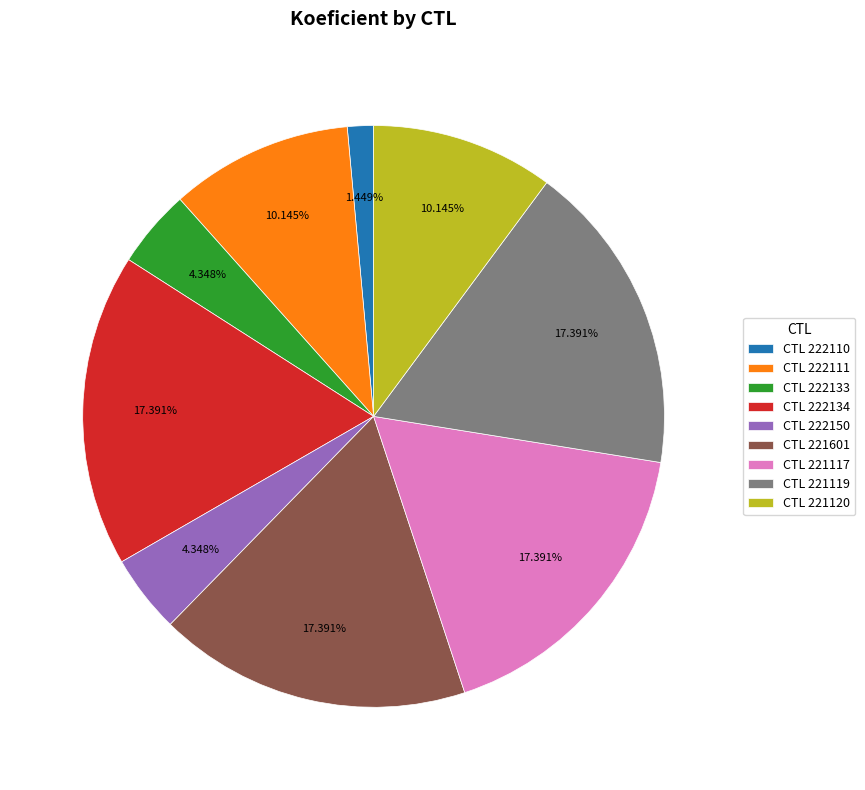

Is CTL 221119 the majority of the pie?

No